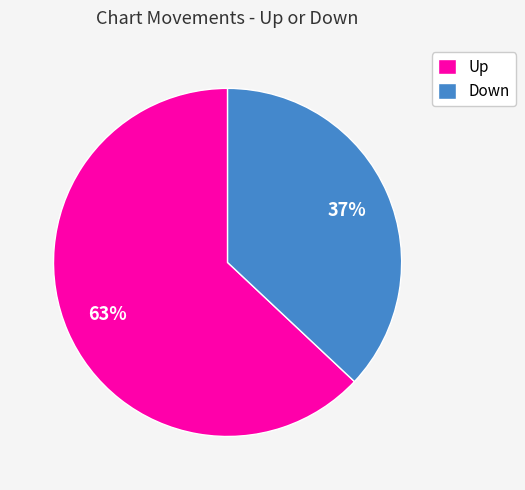

How many segments does this pie chart have?

2